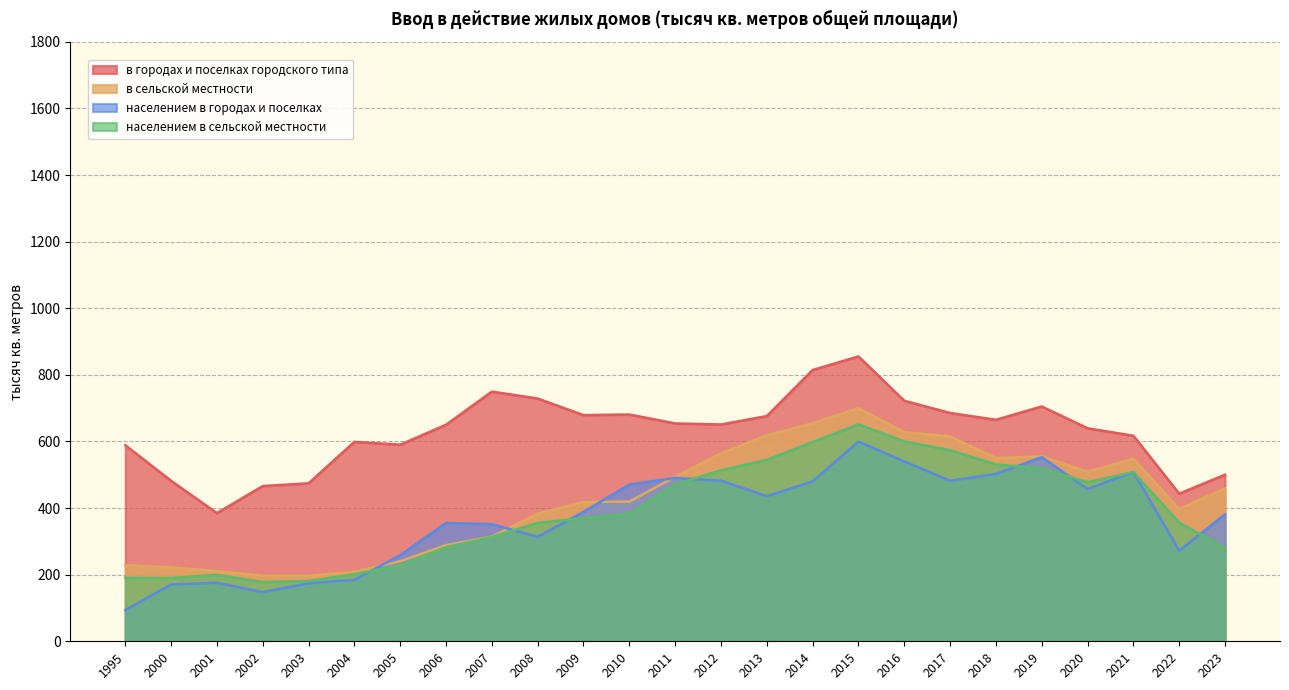

In населением в городах и поселках, how many points are lower than both neighbors (excluding endpoints)?

6